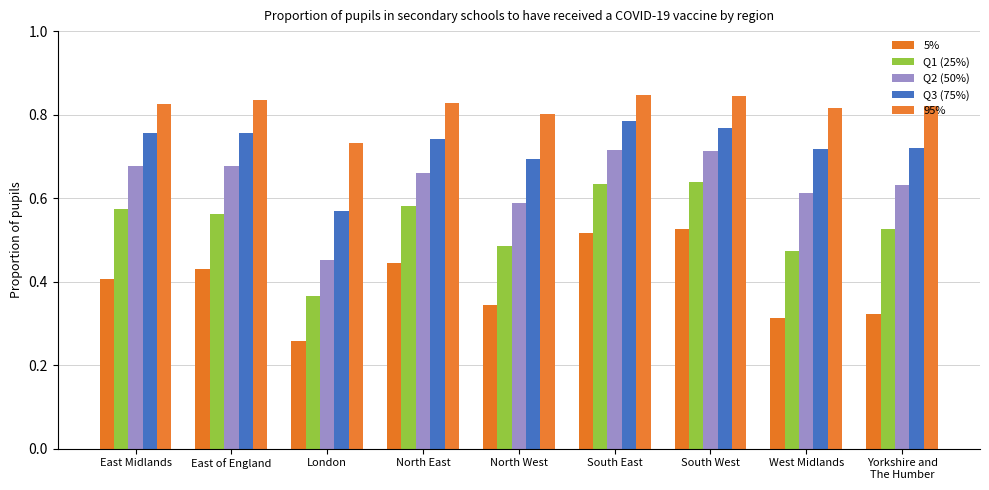

Rank the series by their average value, from highest to lowest.

95%, Q3 (75%), Q2 (50%), Q1 (25%), 5%